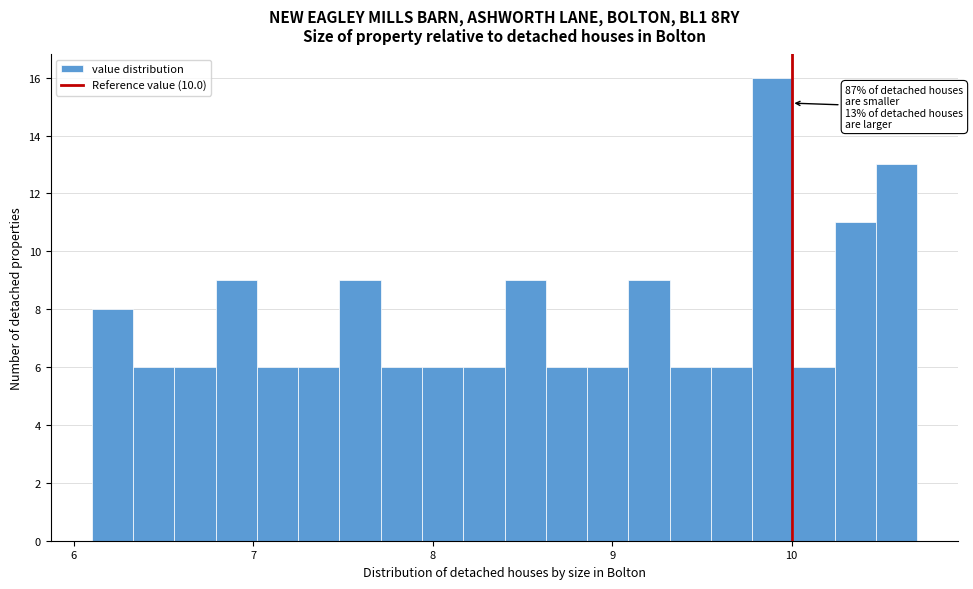

Around what value on the x-axis is the tallest bar? Give the approximate position of its centre, as read against the axis.

9.9